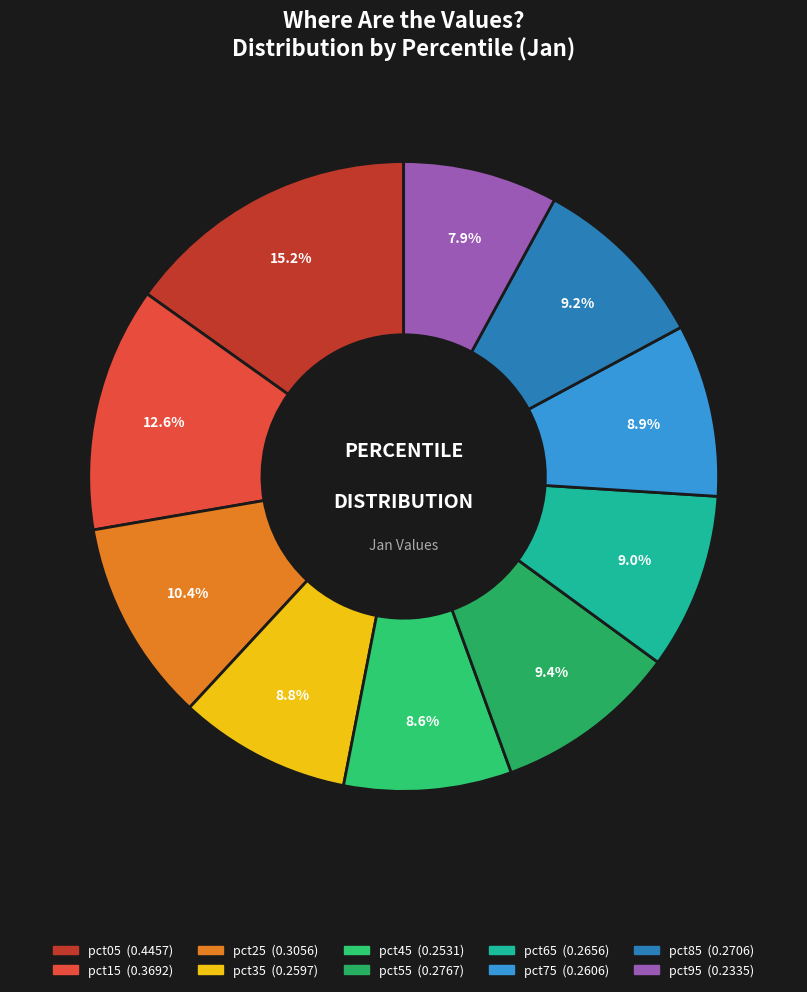

What is the smallest slice in the pie chart?

pct95